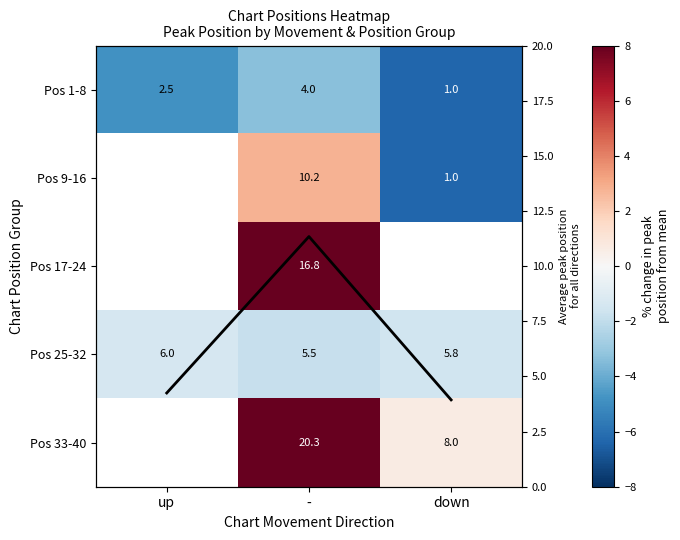

What is the difference between the Pos 9-16 values at down and -?

9.2